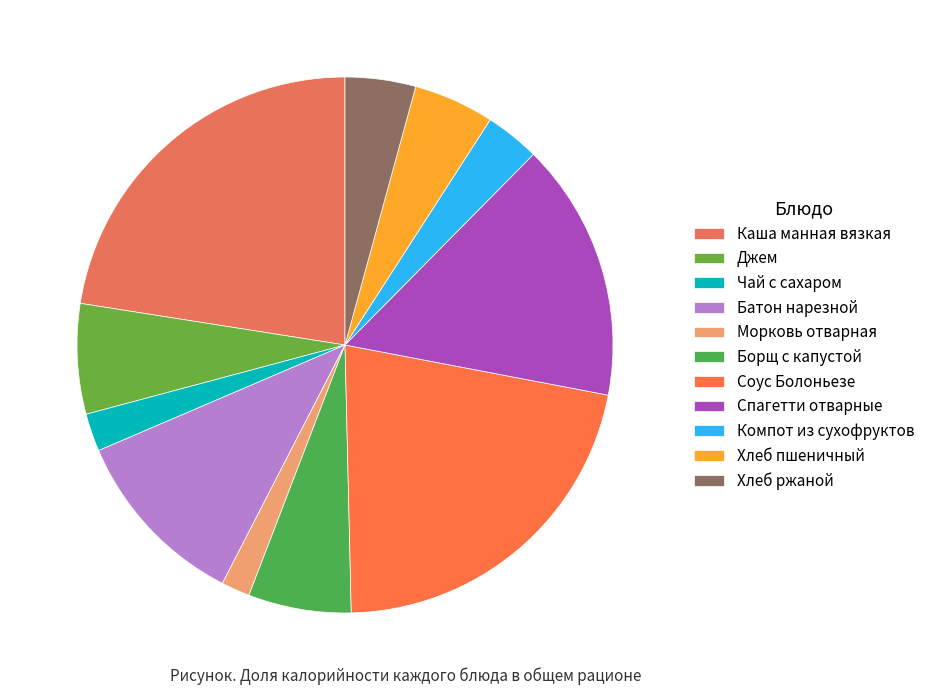

To the nearest percent, what portion does Хлеб пшеничный represent?

5%